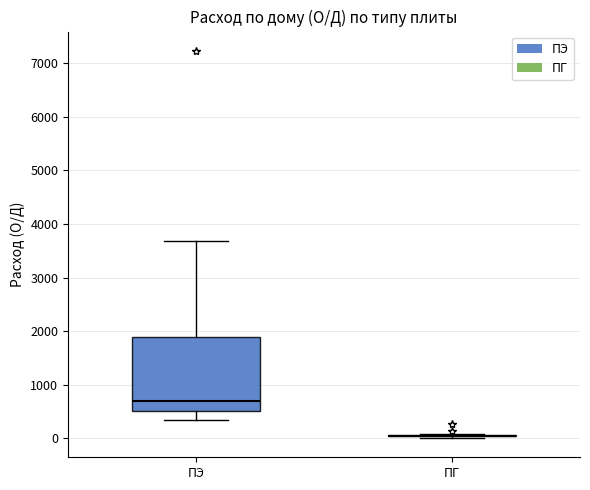

Reading left to right, read every box against the y-axis: the position of its median line, the range the box covers, and the ends of its whiskers. The values are not printed on the chart, so give them approximately, as read against the axis.

ПЭ: median 700, box 500 to 1900, whiskers 300 to 3700
ПГ: box collapsed to a line at 0, whiskers 0 to 100